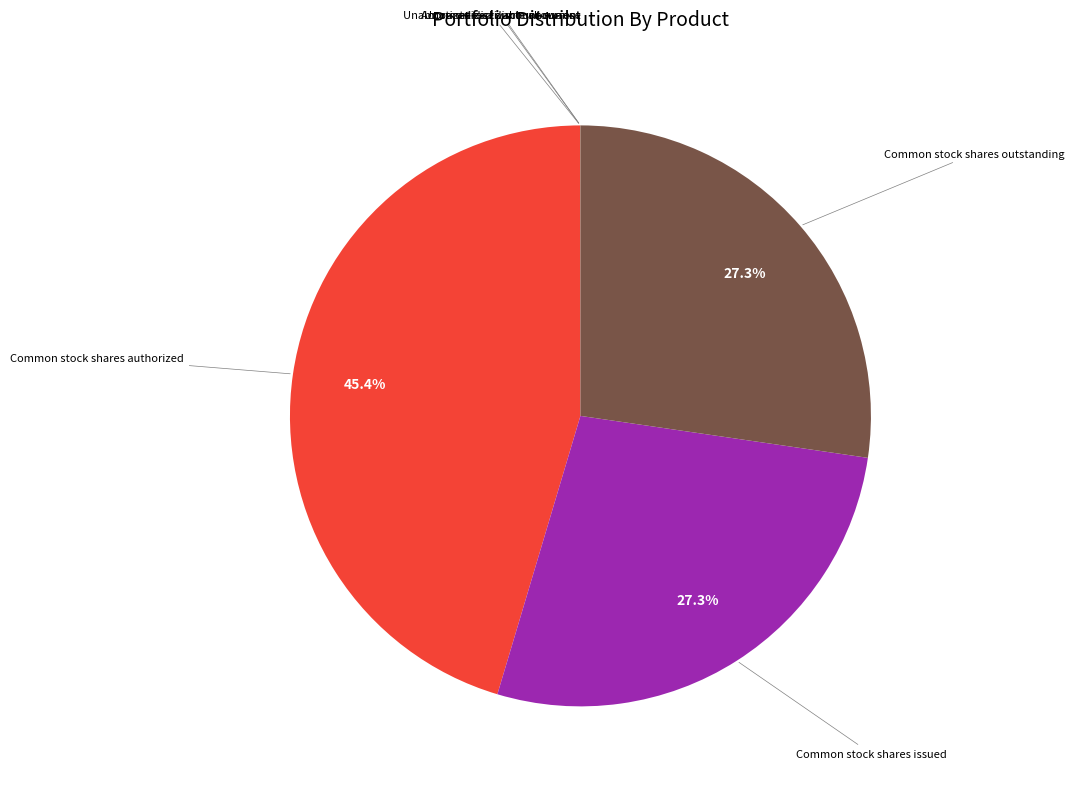

Is there a majority slice in this chart?

No